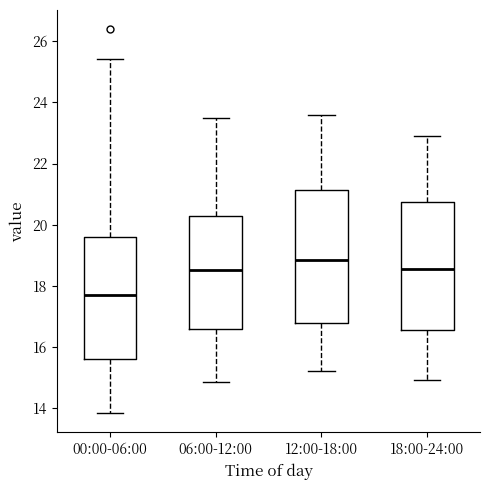

Reading left to right, transcribe this box plot: for each box, give where its median line is, the range the box spans, and where its two whiskers end, as read against the y-axis. The values are not printed on the chart, so give them approximately, as read against the axis.

00:00-06:00: median 17.8, box 15.6 to 19.6, whiskers 13.8 to 25.4
06:00-12:00: median 18.6, box 16.6 to 20.2, whiskers 14.8 to 23.6
12:00-18:00: median 18.8, box 16.8 to 21.2, whiskers 15.2 to 23.6
18:00-24:00: median 18.6, box 16.6 to 20.8, whiskers 15.0 to 23.0